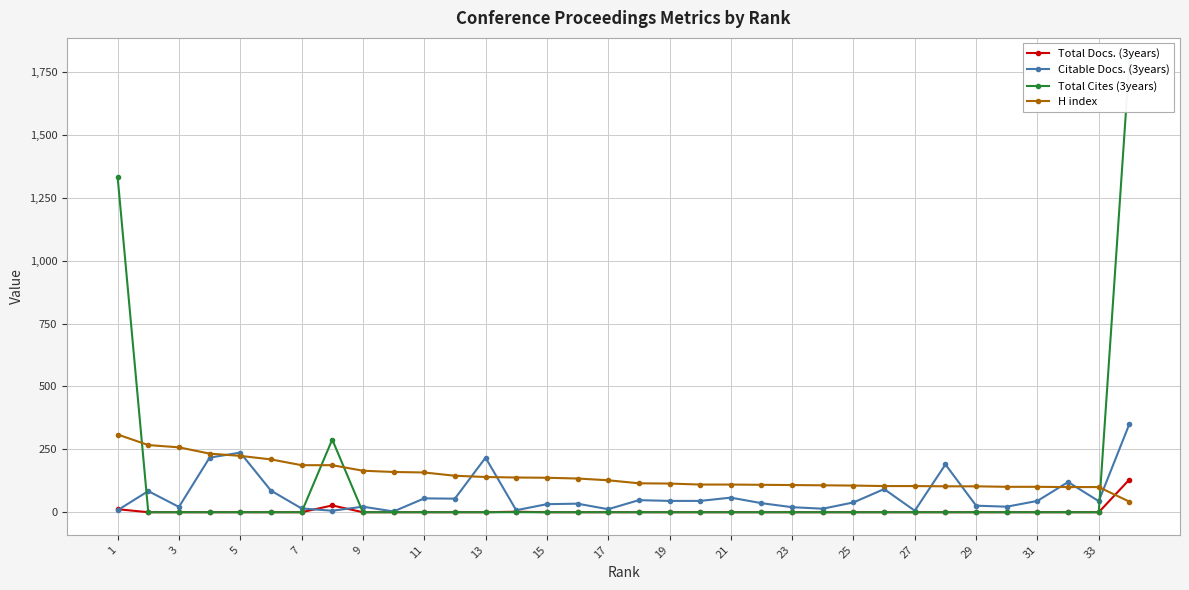

Is the value of H index at 3 greater than the value of Citable Docs. (3years) at 29?

Yes